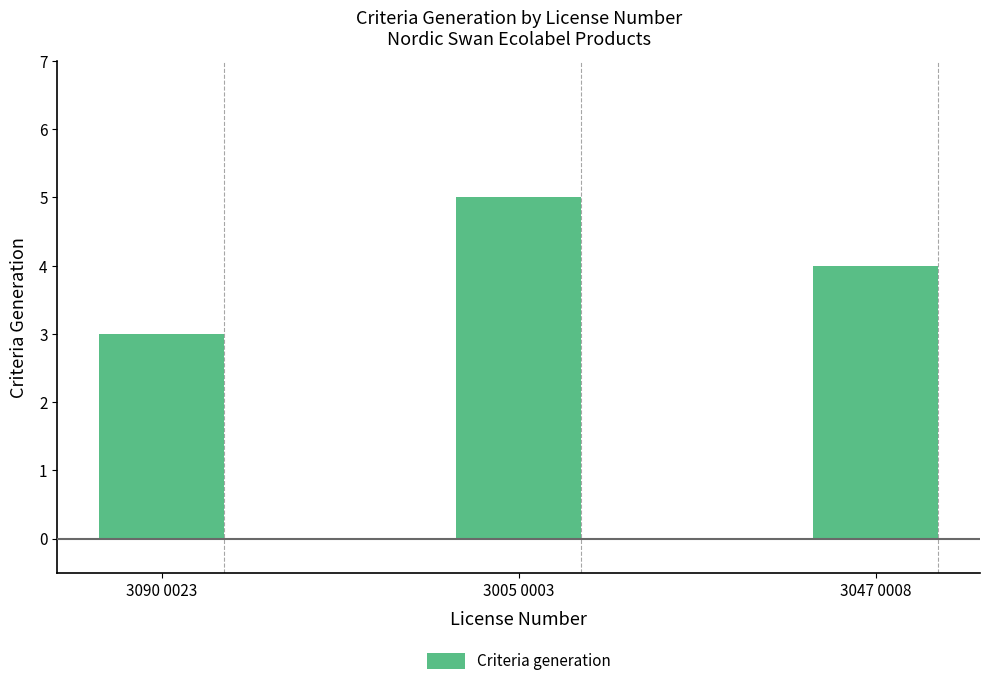

What is the value of the 2nd bar from the left?

5